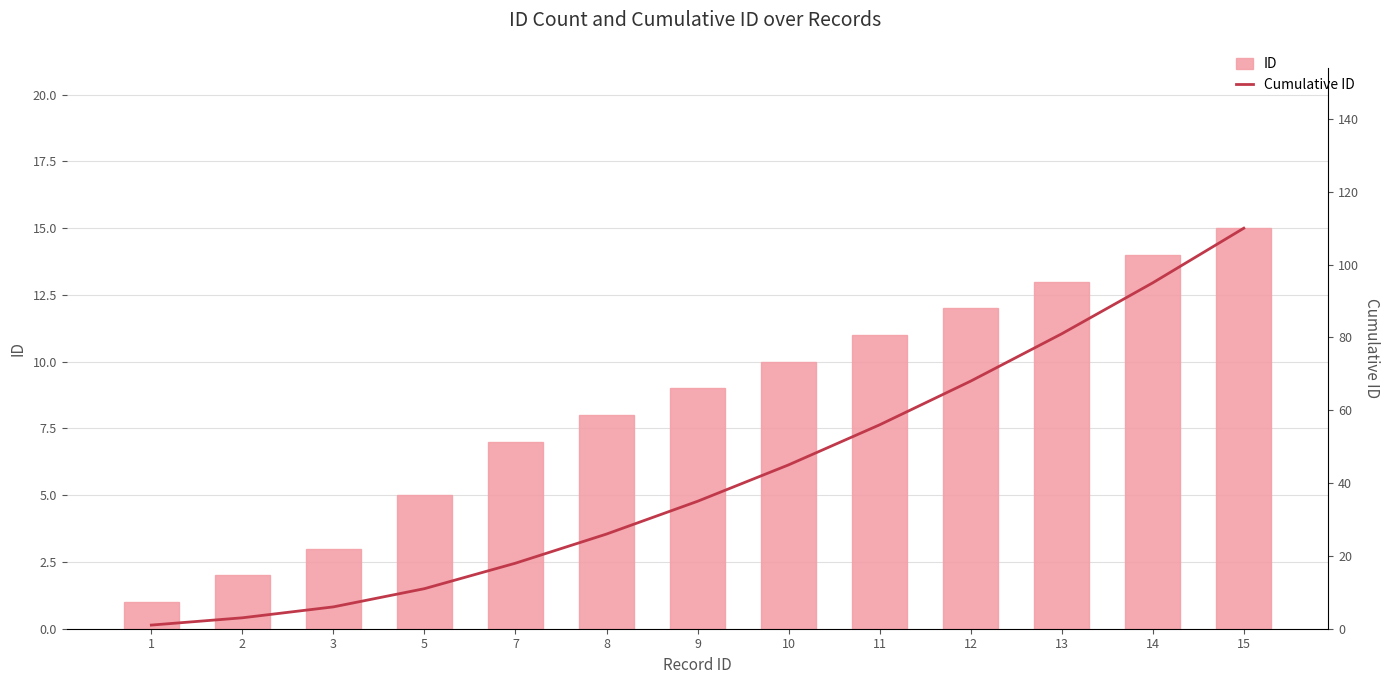

Is the value of Cumulative ID at 13 greater than the value of ID at 13?

Yes